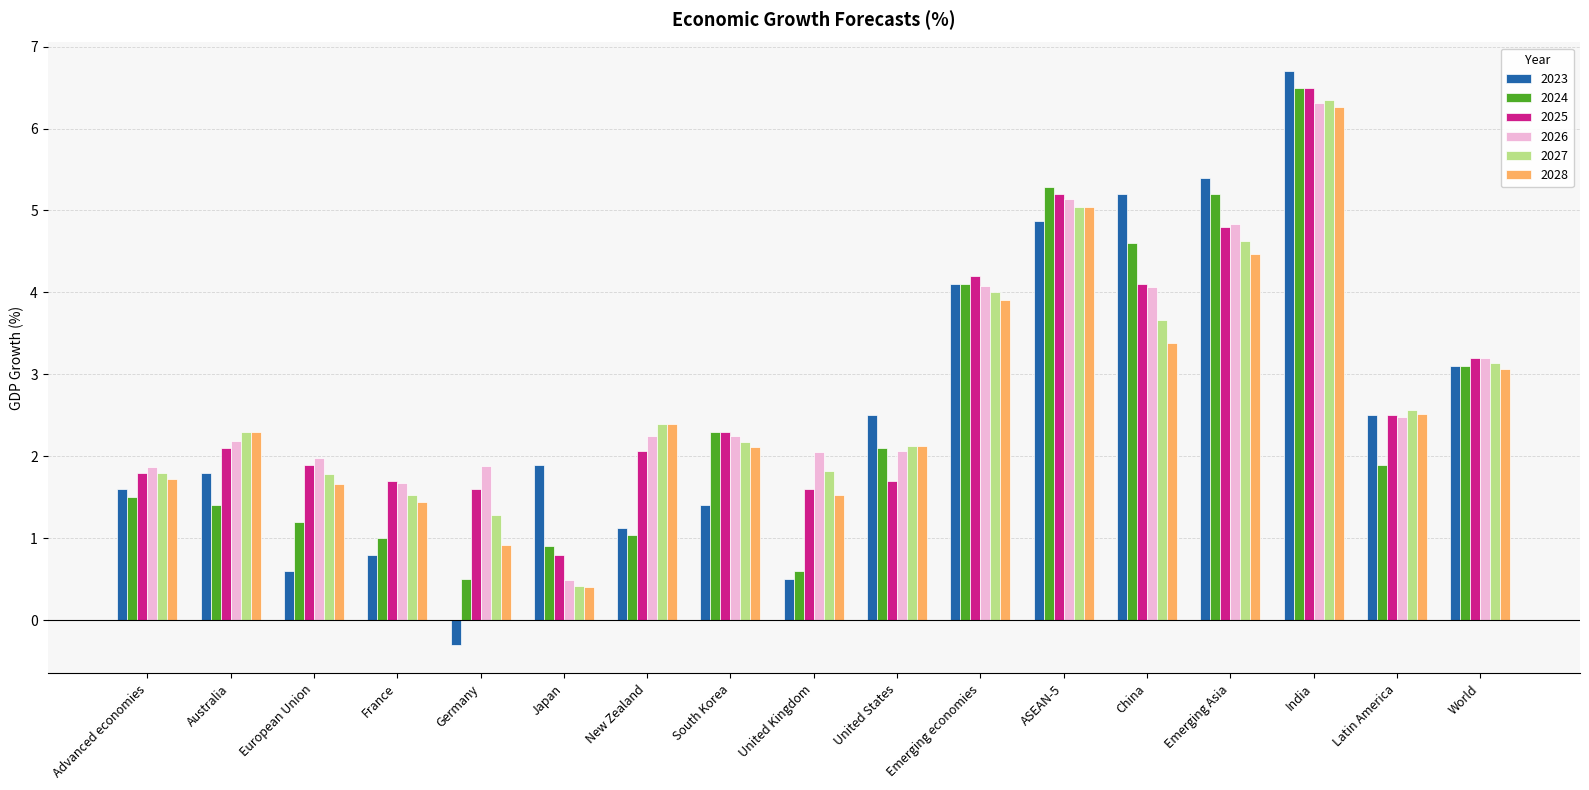

At which label does 2025 reach its minimum?

Japan